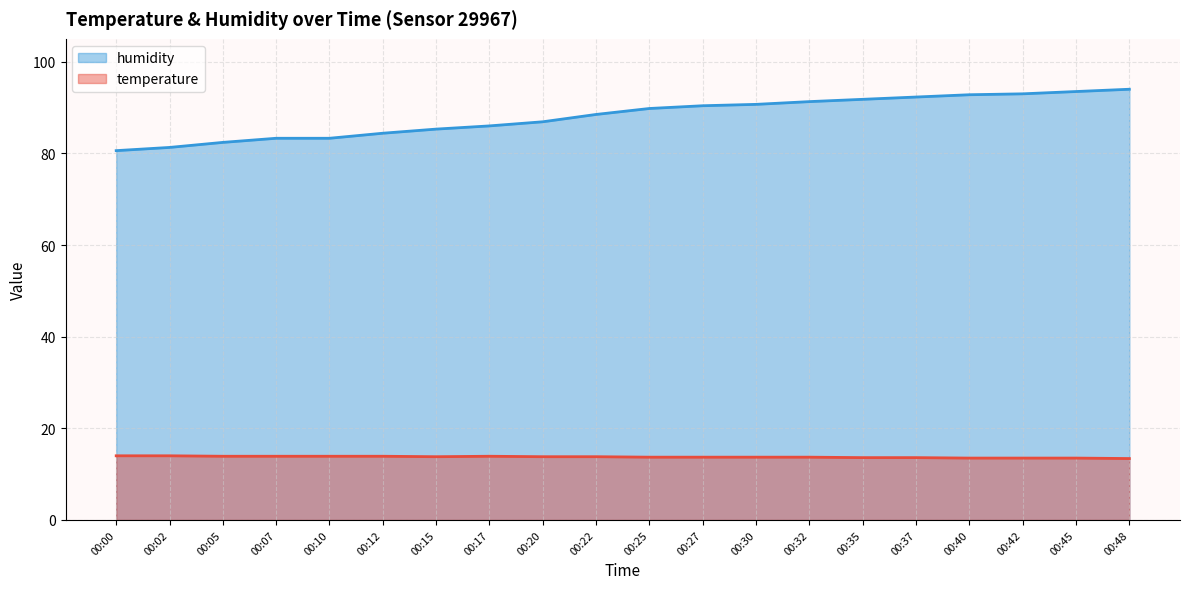

Rank the series by their average value, from lowest to highest.

temperature, humidity